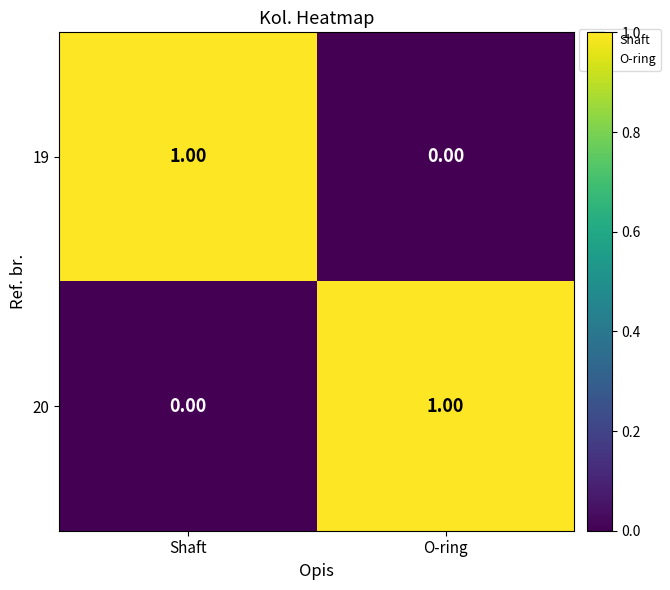

At Shaft, list the series in order from smallest to largest.

20, 19